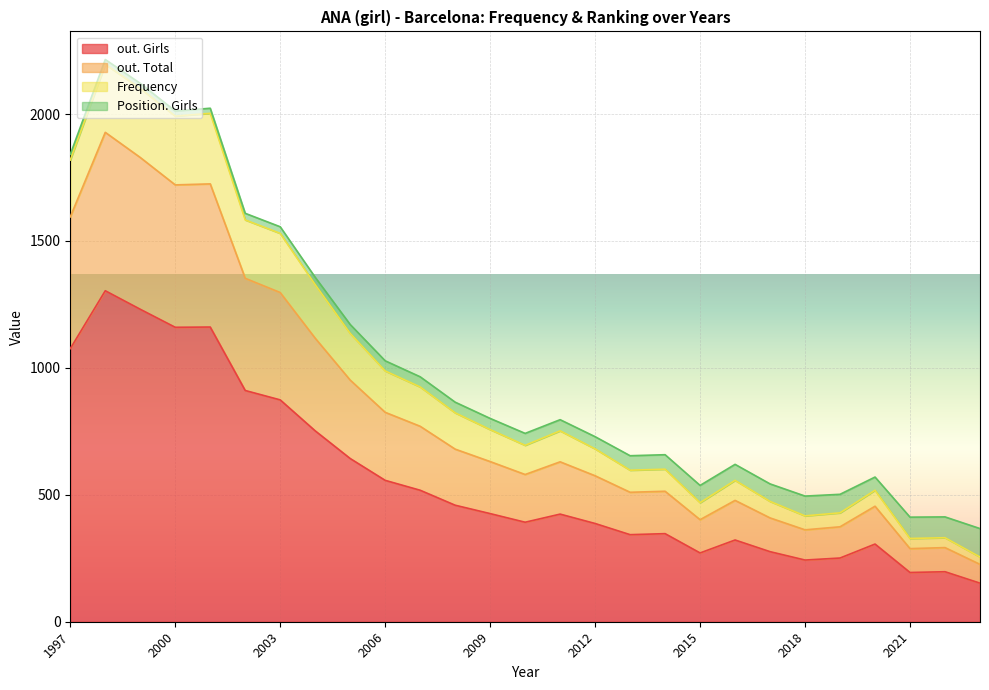

What is the greatest value displayed?

1304